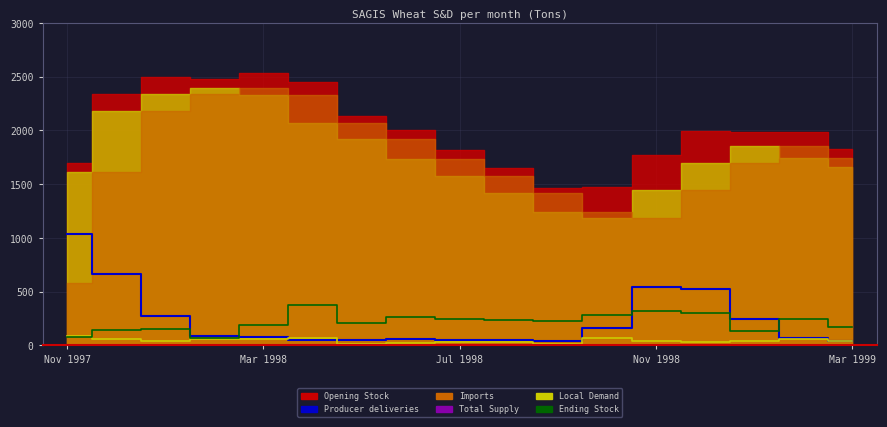

How many data points in Producer deliveries are less than 80?

8